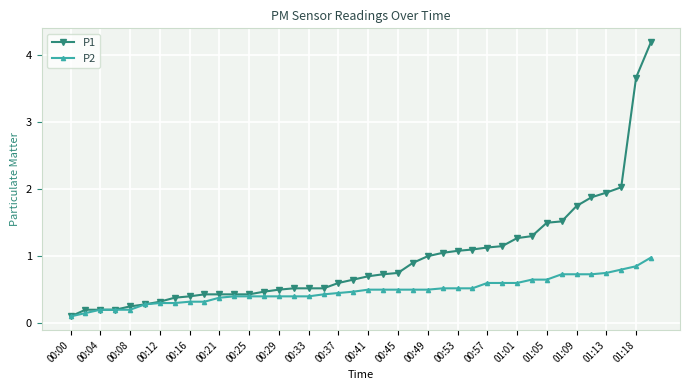

Which series has the widest spread of values?

P1